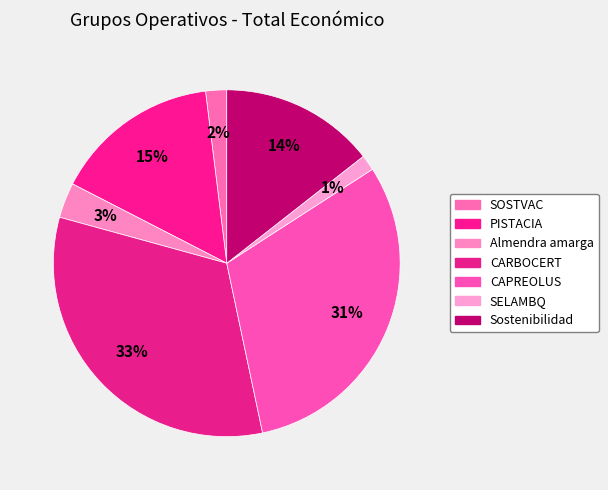

How many slices are in this pie chart?

7